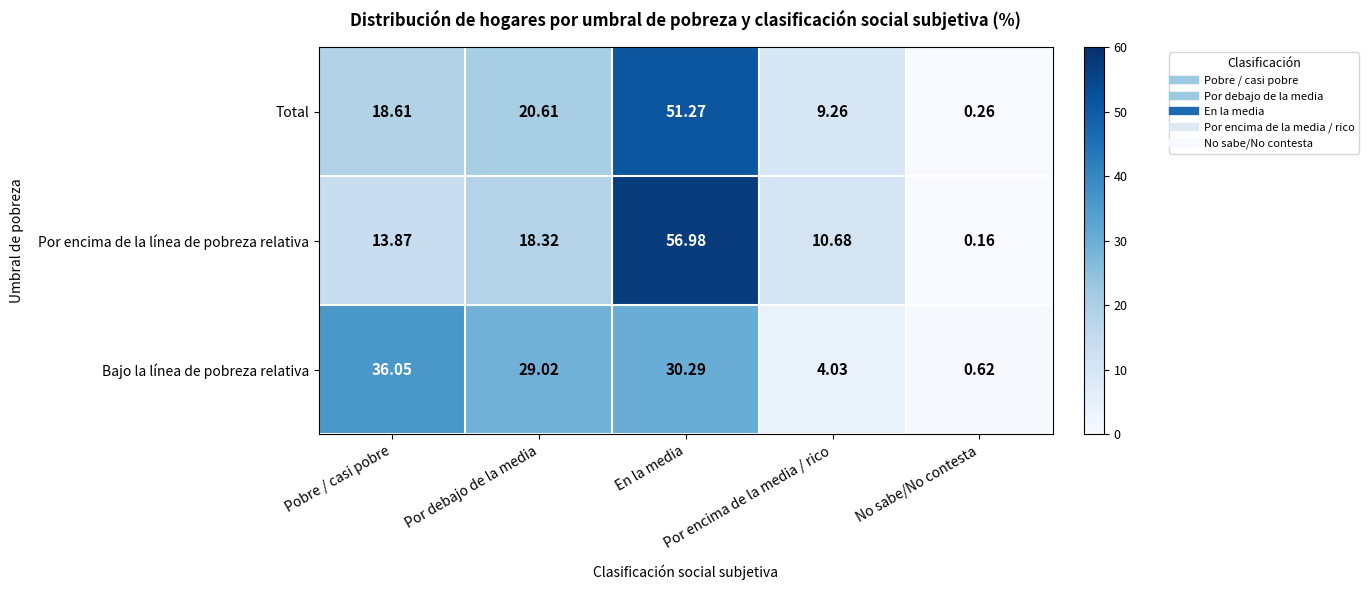

Rank the series by their maximum value, from highest to lowest.

Por encima de la línea de pobreza relativa, Total, Bajo la línea de pobreza relativa